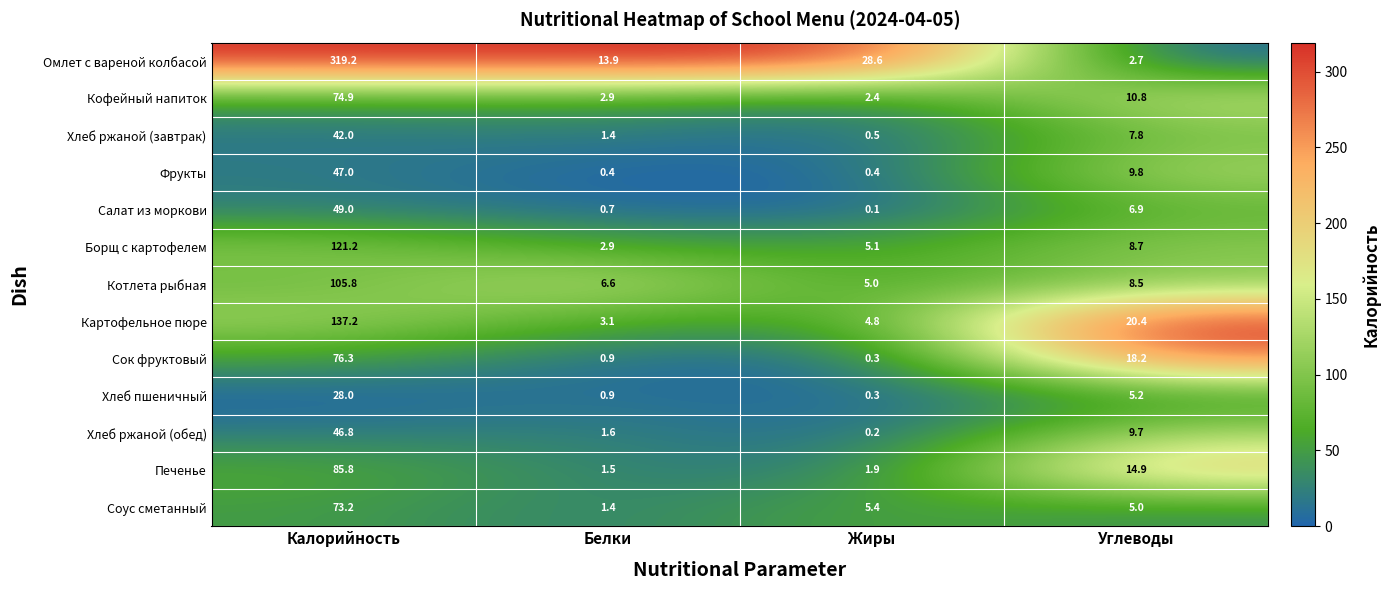

Count the number of data series in this chart.

13